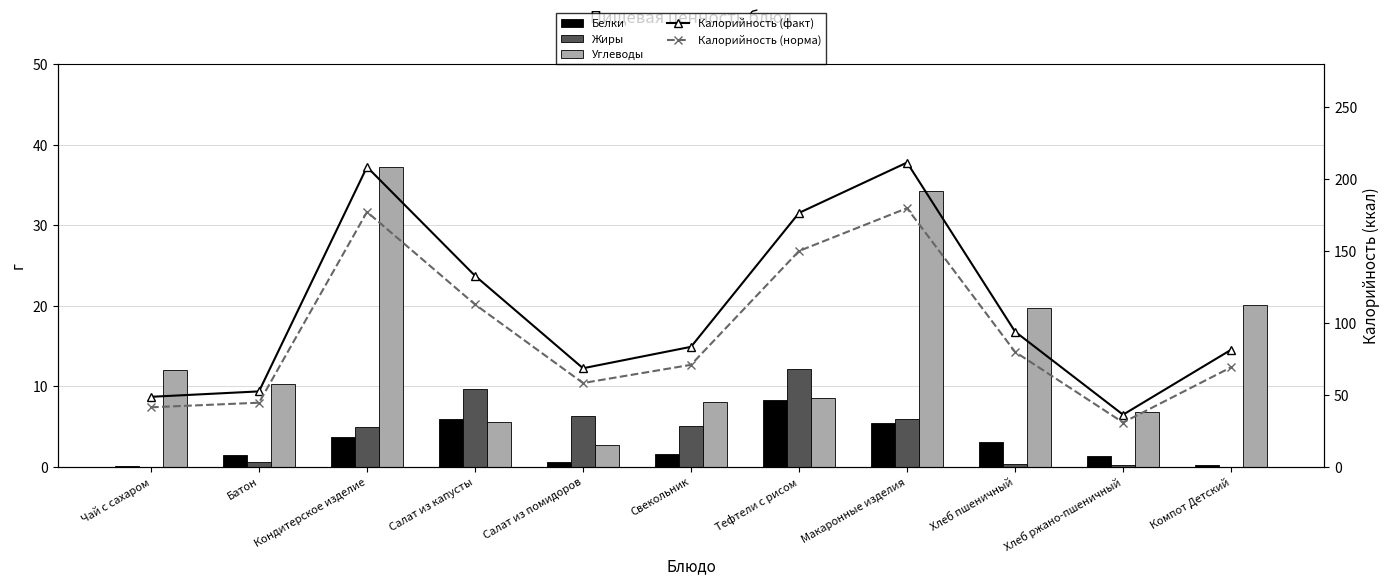

Which series has the widest spread of values?

Калорийность (факт)